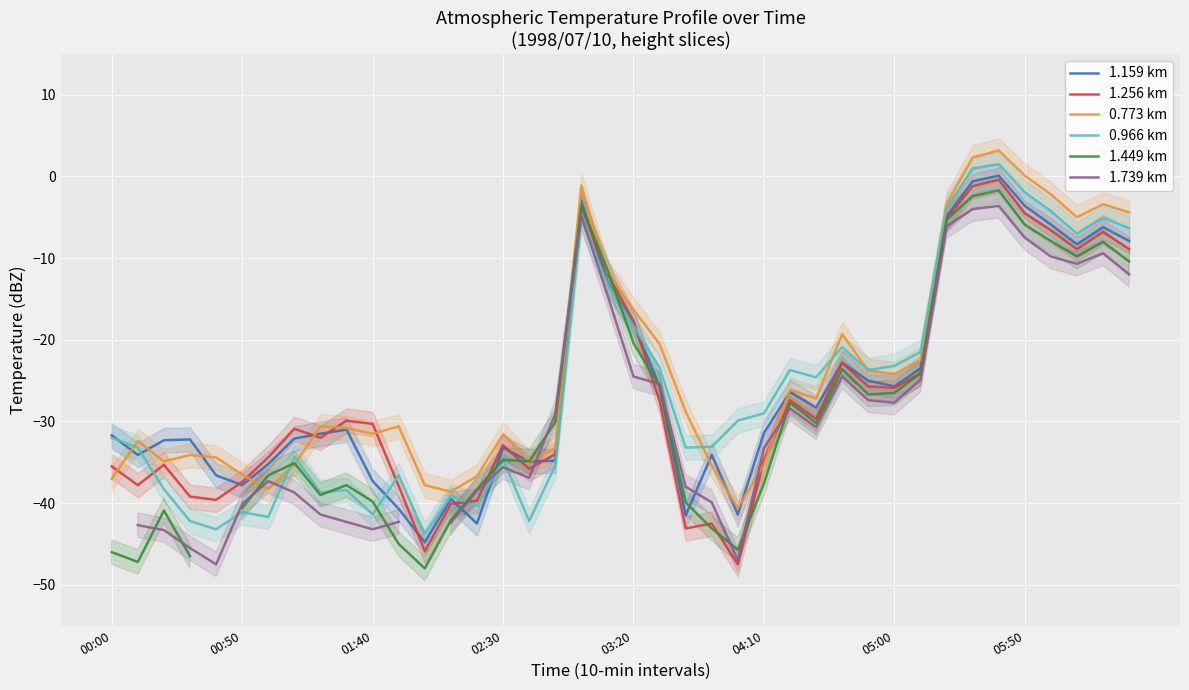

Which series has the largest total across all categories?

0.773 km